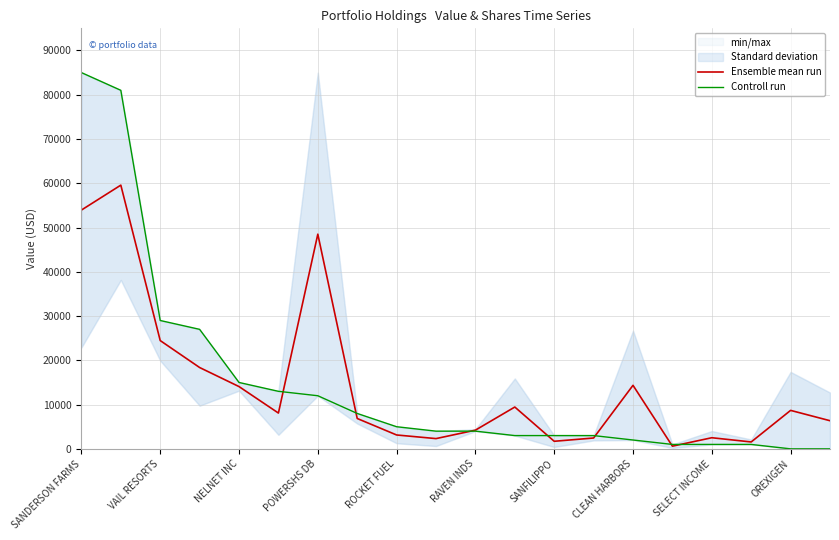

Which series has the largest total across all categories?

Controll run